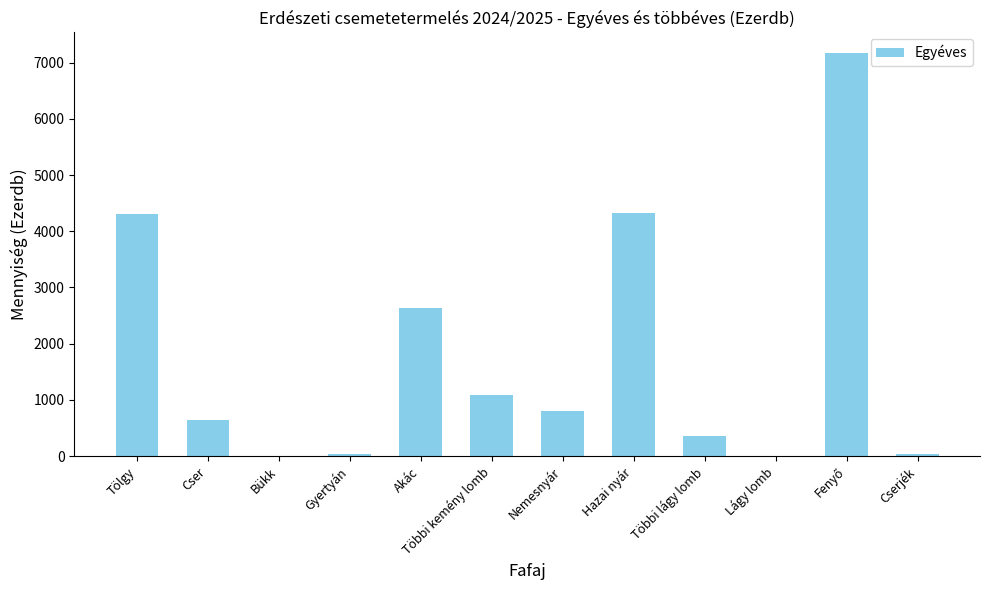

What is the maximum value shown in the chart?

7178.2